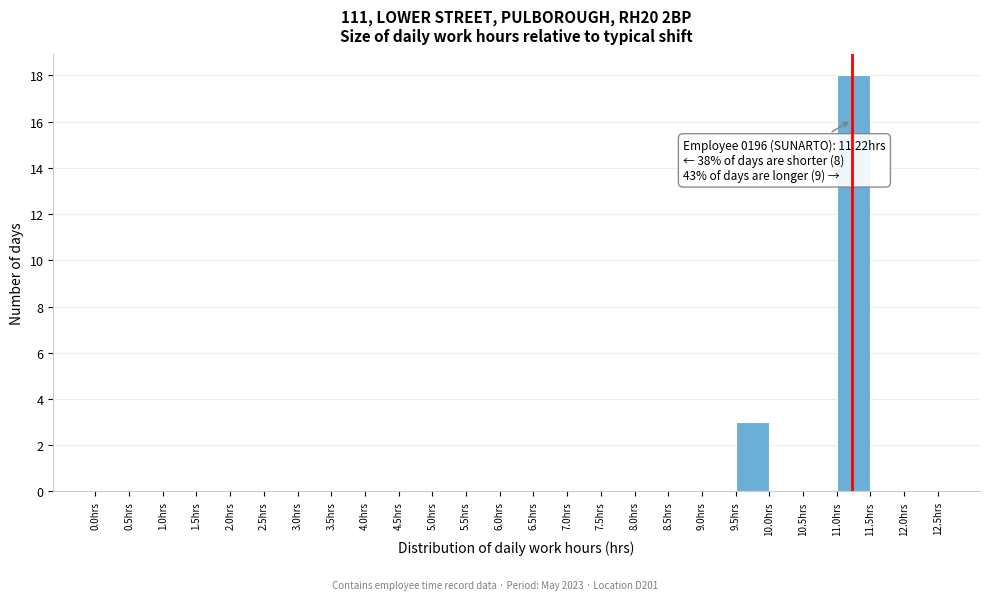

Over which range of the x-axis is the bar tallest?

11.0 to 11.5